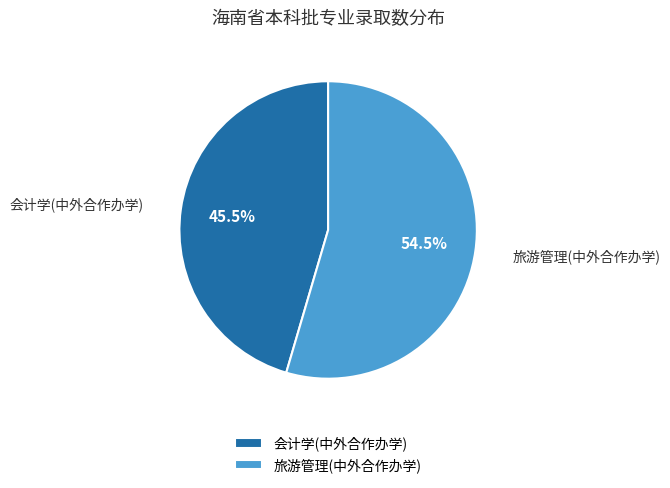

What is the largest slice in the pie chart?

旅游管理(中外合作办学)